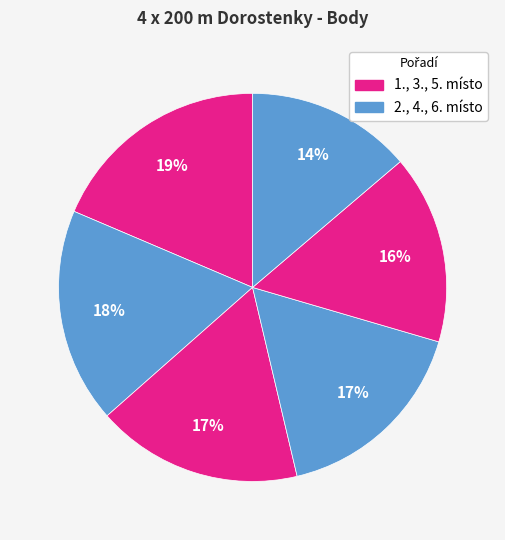

Count the number of slices in the pie.

6